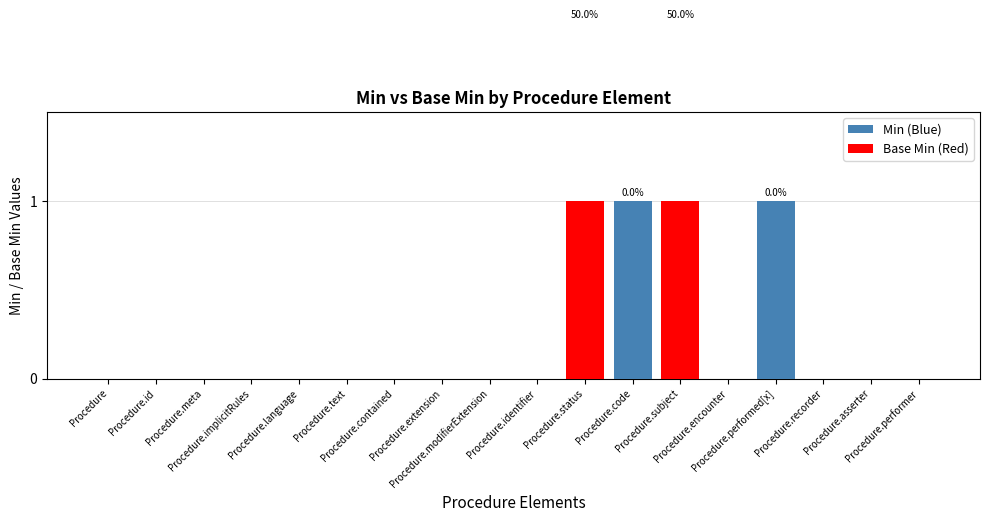

How many Base Min (Red) values are between 0 and 1?

18